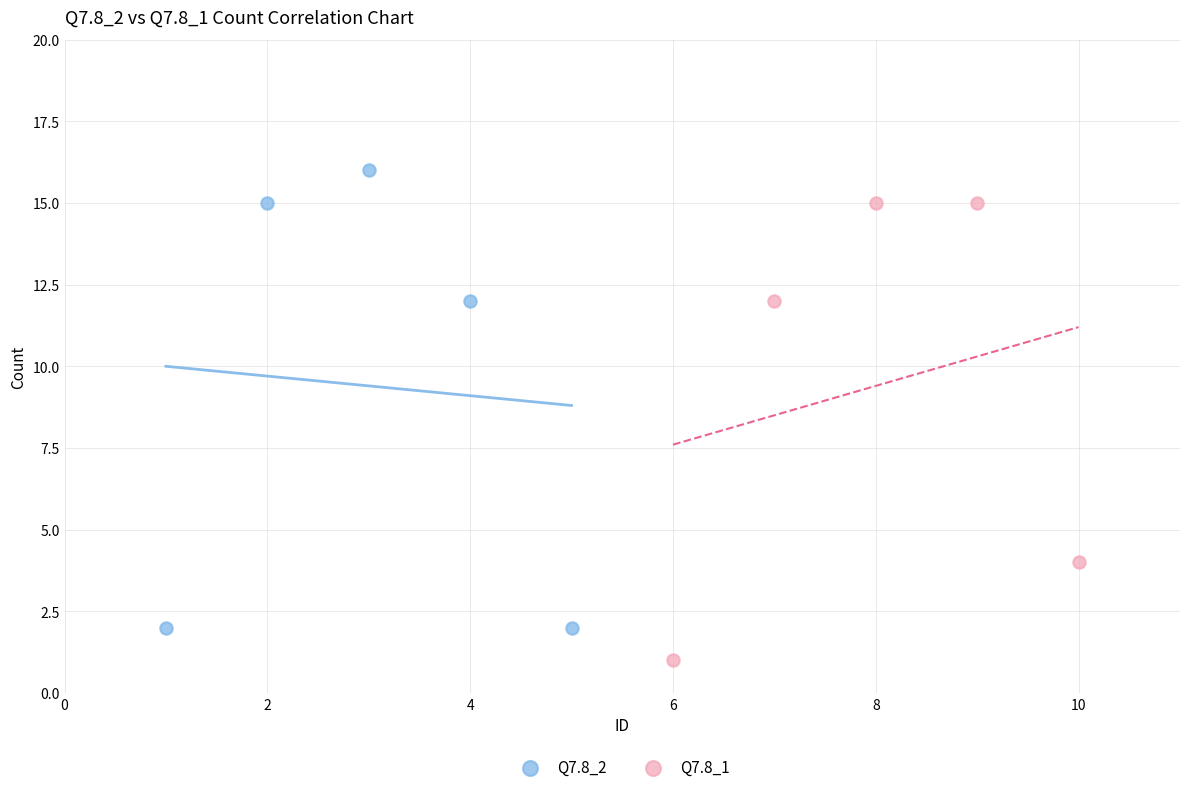

Which series contains the lowest Y value?

Q7.8_1